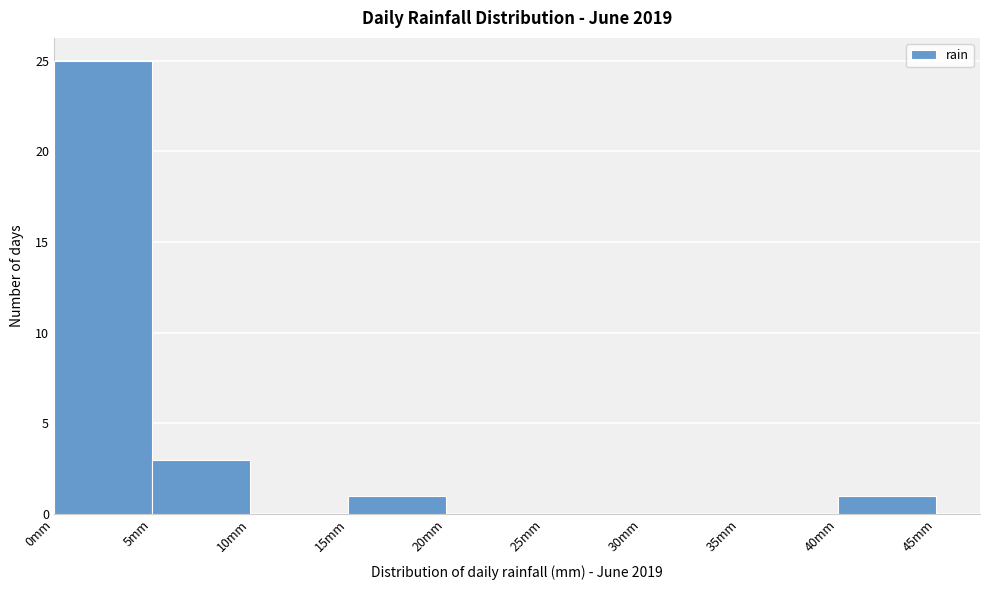

Reading left to right, list every bar in this chart as the range it spans on the x-axis followed by its height. The values are not printed on the chart, so give them approximately, as read against the axis.

0 to 5: 25
5 to 10: 3
10 to 15: 0
15 to 20: 1
20 to 25: 0
25 to 30: 0
30 to 35: 0
35 to 40: 0
40 to 45: 1